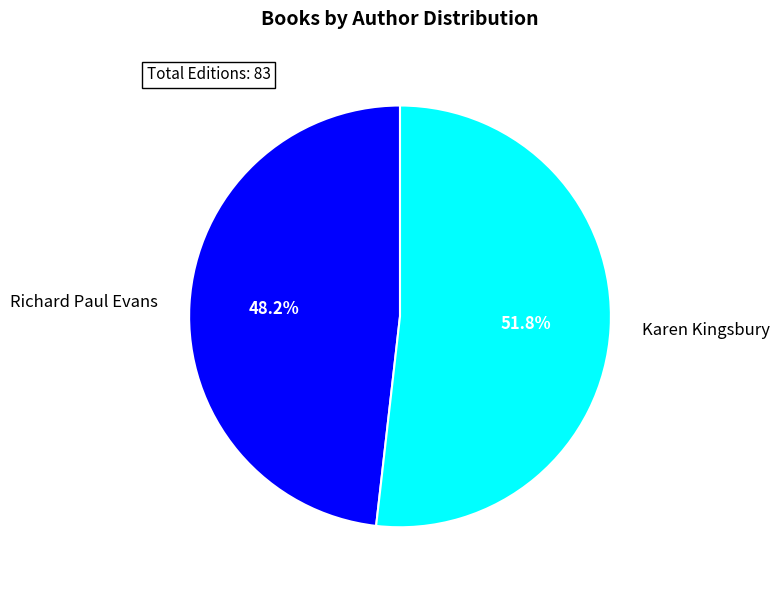

To the nearest percent, what is the difference between the largest and smallest slice percentages?

4%